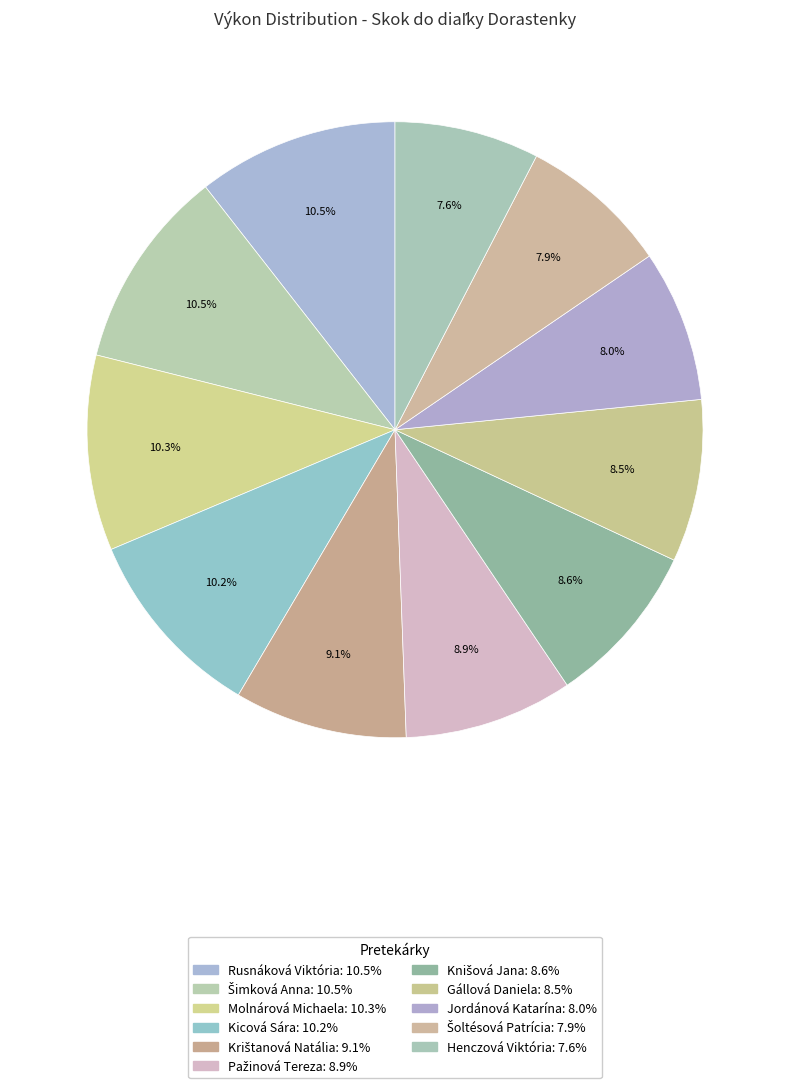

How many segments does this pie chart have?

11